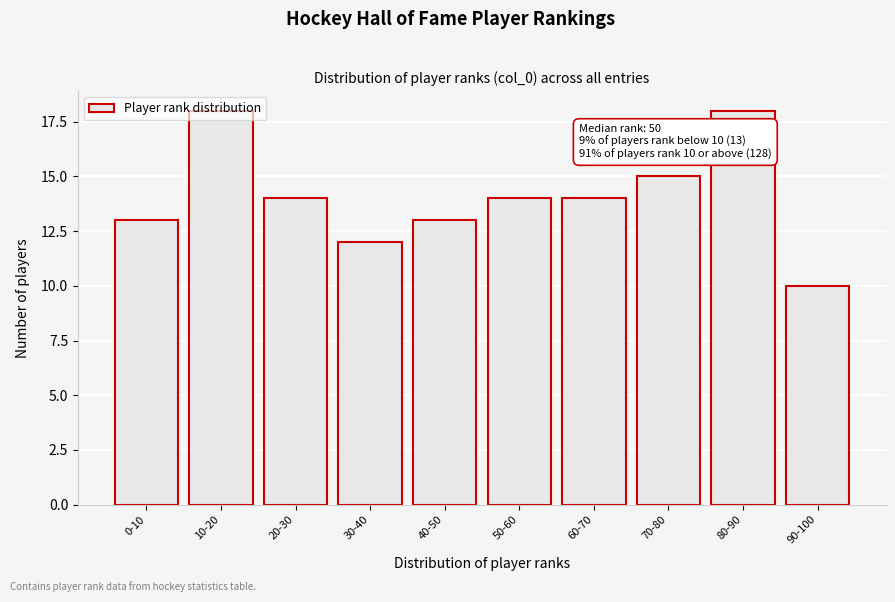

Is it true that the value at 50-60 is 14?

True